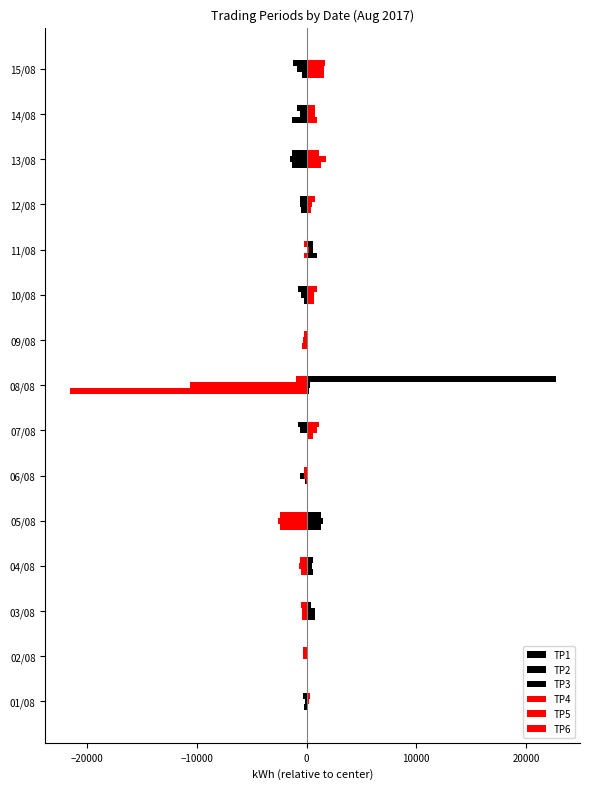

What is the minimum value shown in the chart?

-21575